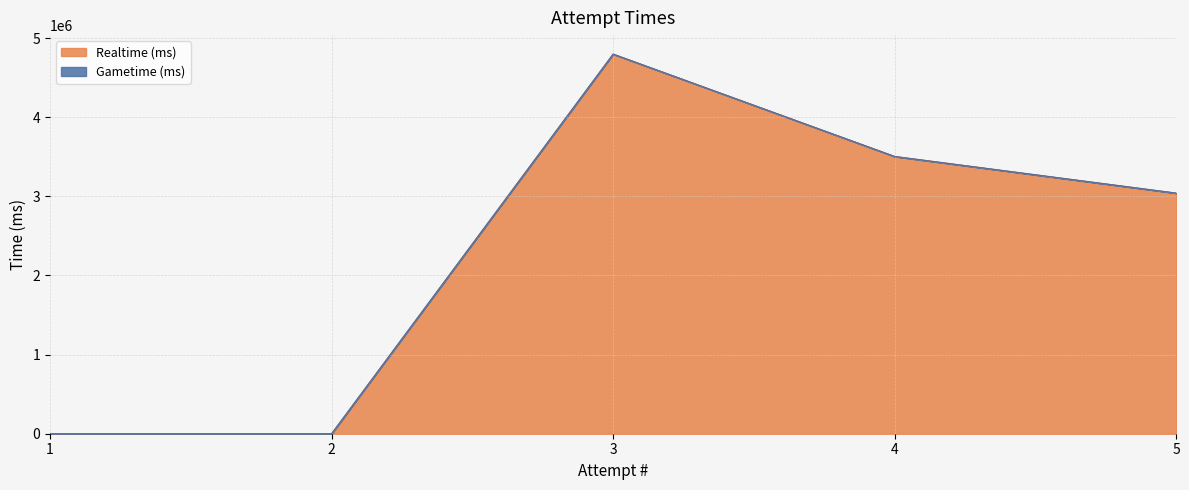

Reading left to right, list all the values displayed in this chart.

0	0	4797229	3503807	3040731